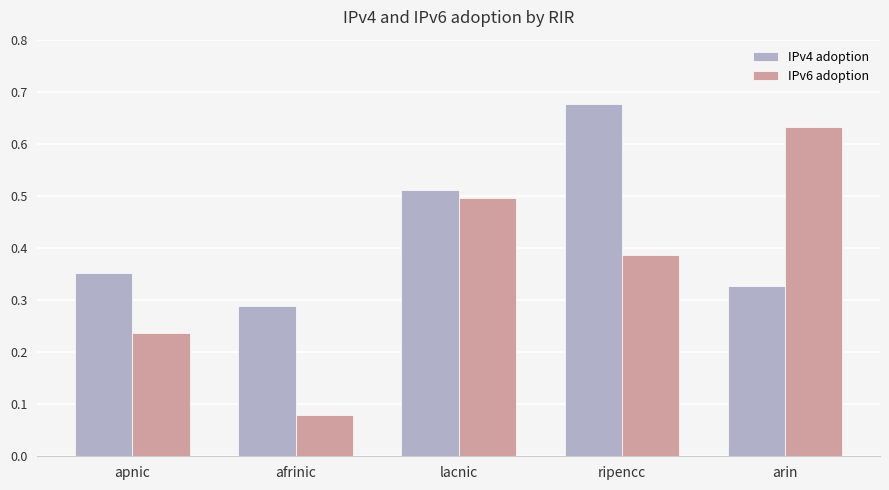

Which series has the largest range (max minus min)?

IPv6 adoption